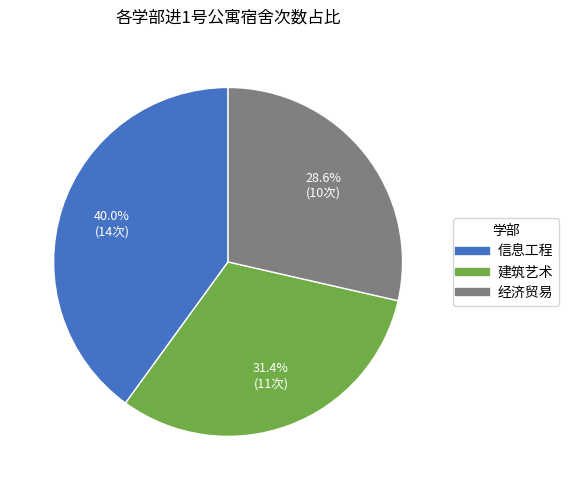

Which has a higher value, 经济贸易 or 建筑艺术?

建筑艺术